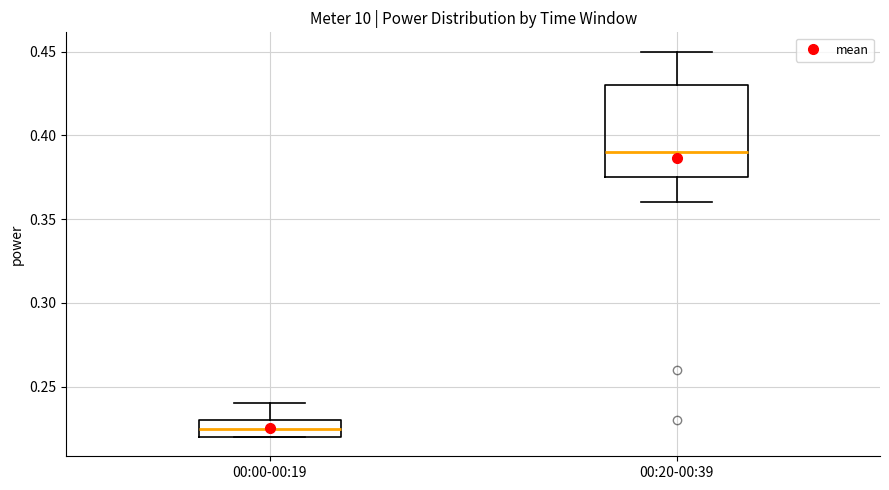

Which box has the lowest median line?

00:00-00:19